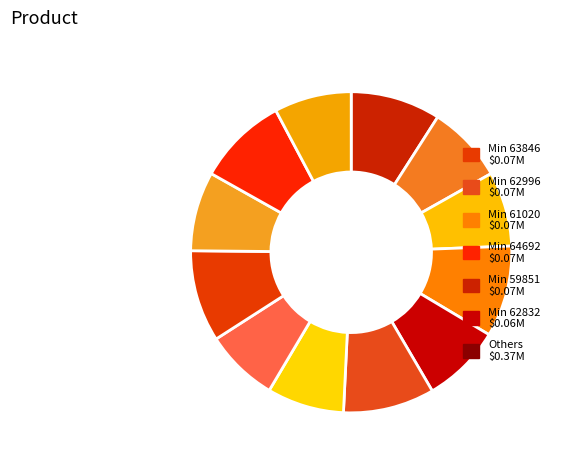

How many slices are in this pie chart?

12